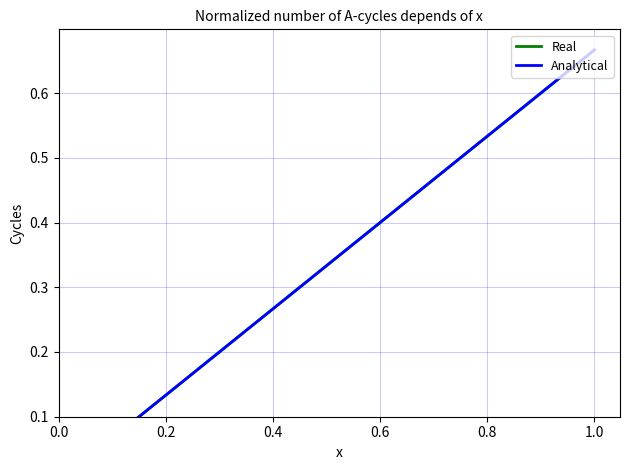

How many lines are shown in the chart?

2